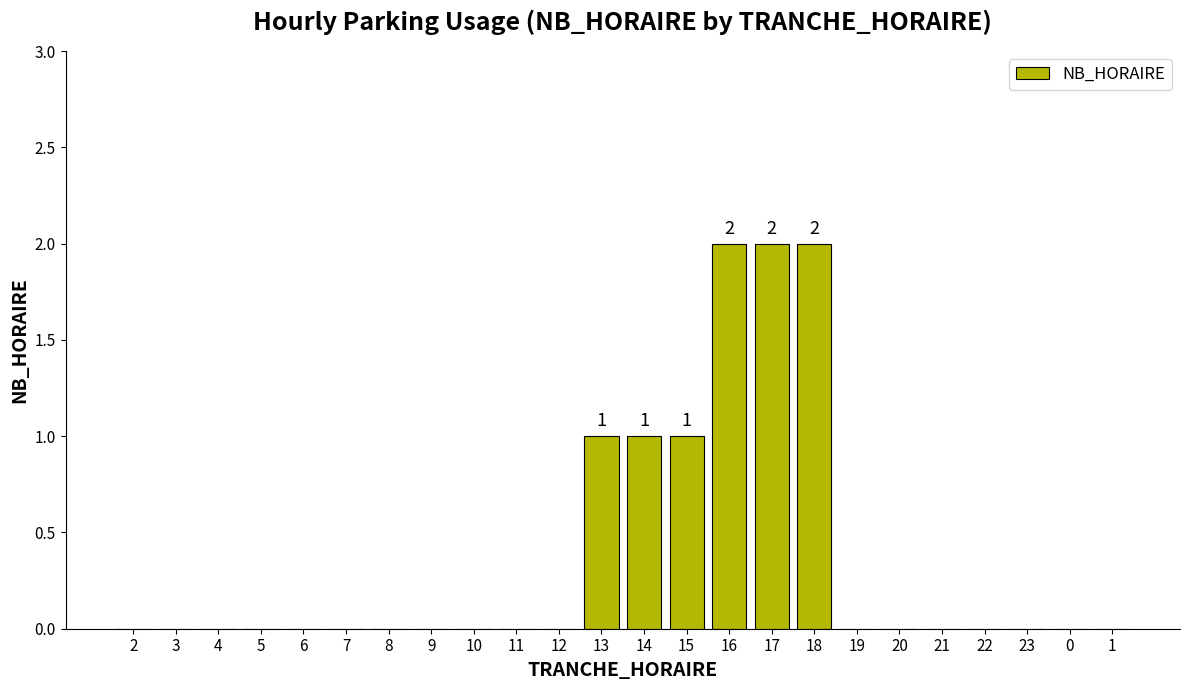

Does the chart contain stacked bars?

No